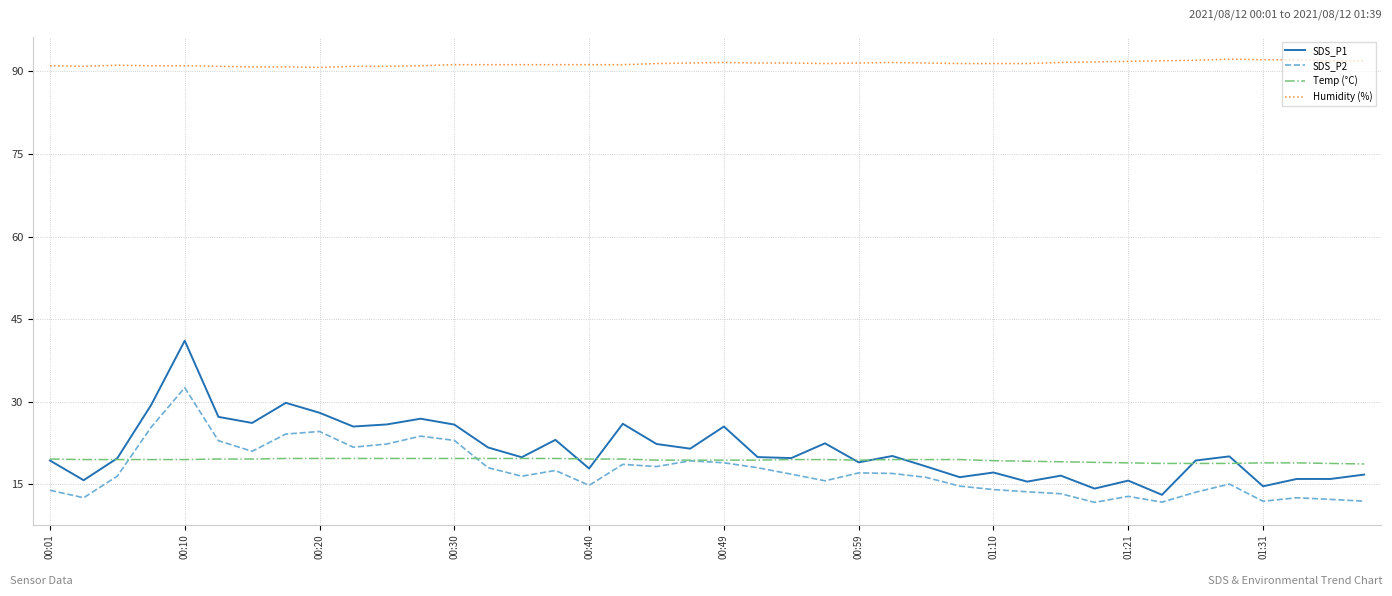

What is the minimum value for Temp (°C)?

18.7